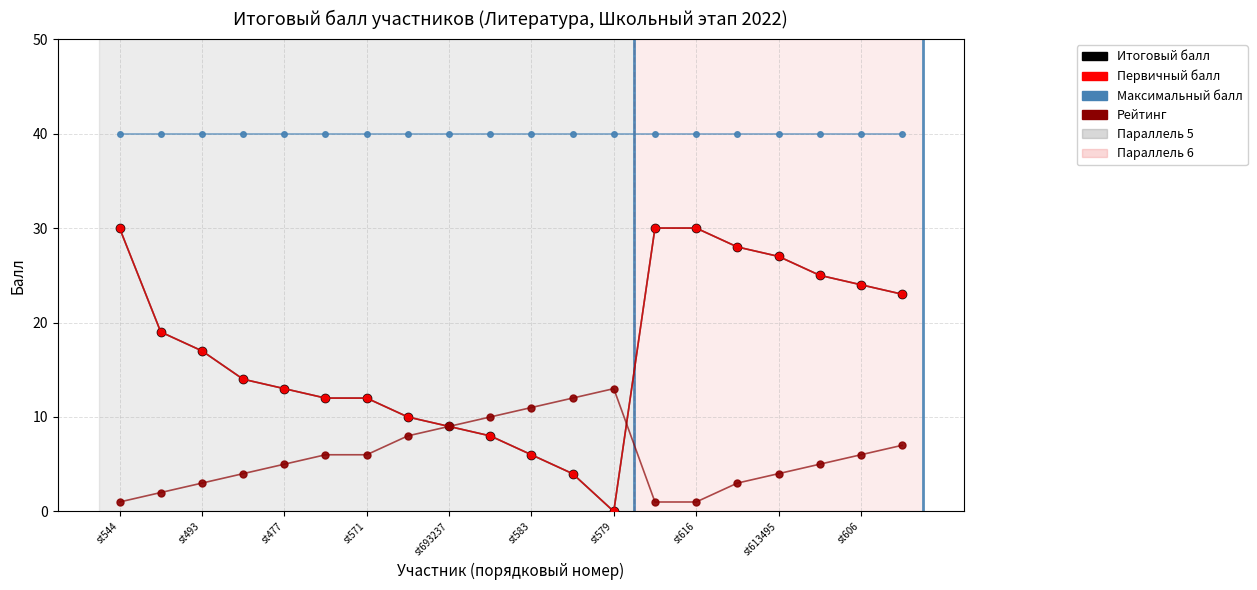

True or false: Максимальный балл and Рейтинг cross at least once.

False